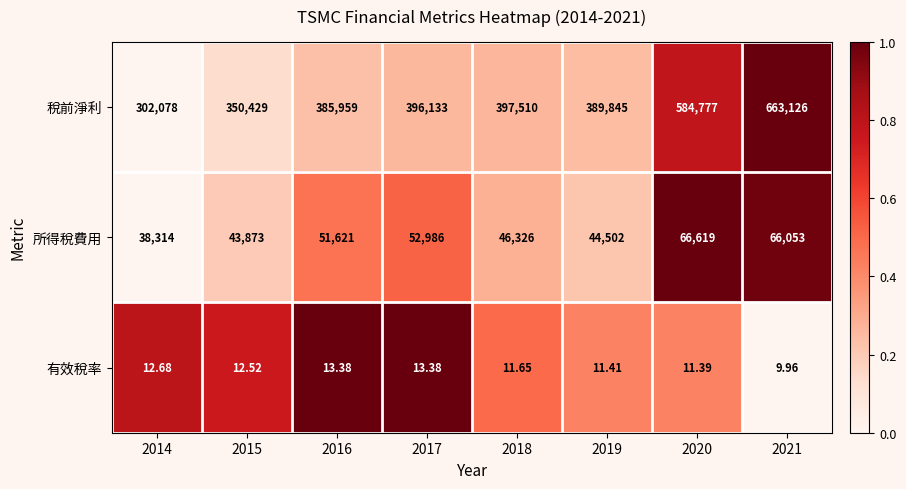

Rank the series by their maximum value, from lowest to highest.

有效稅率, 所得稅費用, 稅前淨利